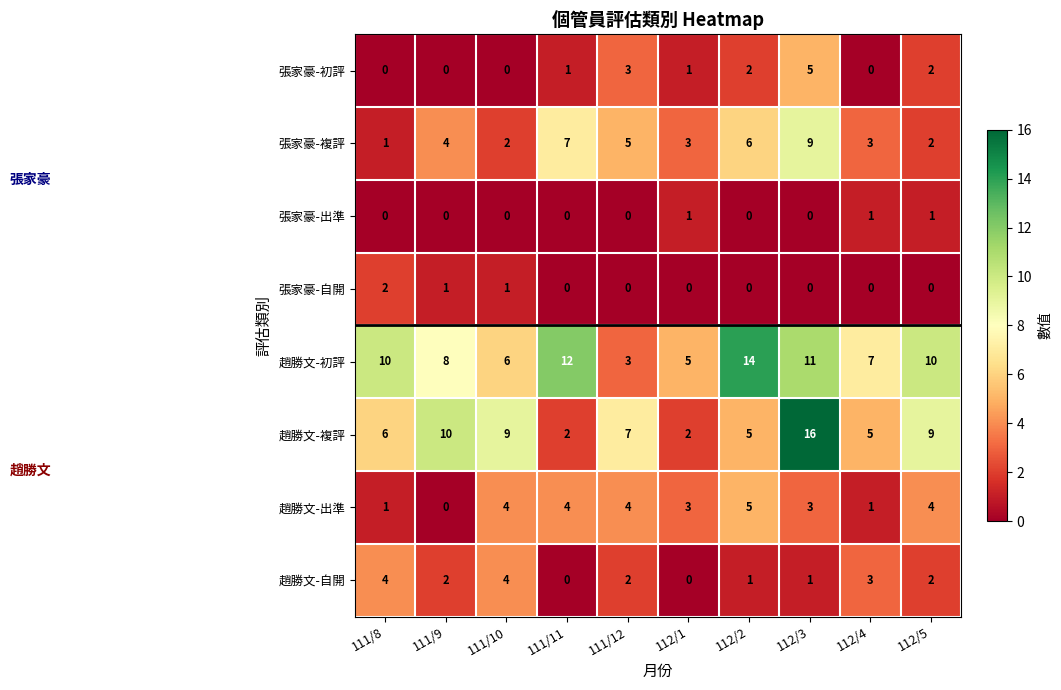

The value of 張家豪-出準 at 112/5 is 1. True or false?

True